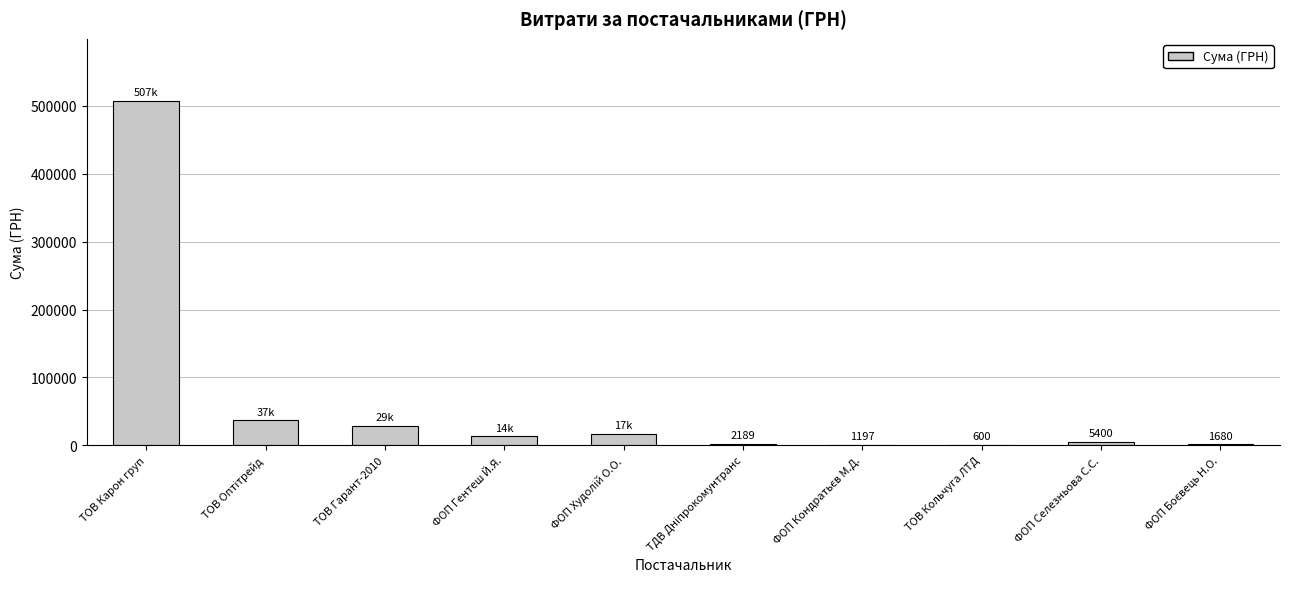

The value at ТОВ Карон груп is 250747.4. True or false?

False